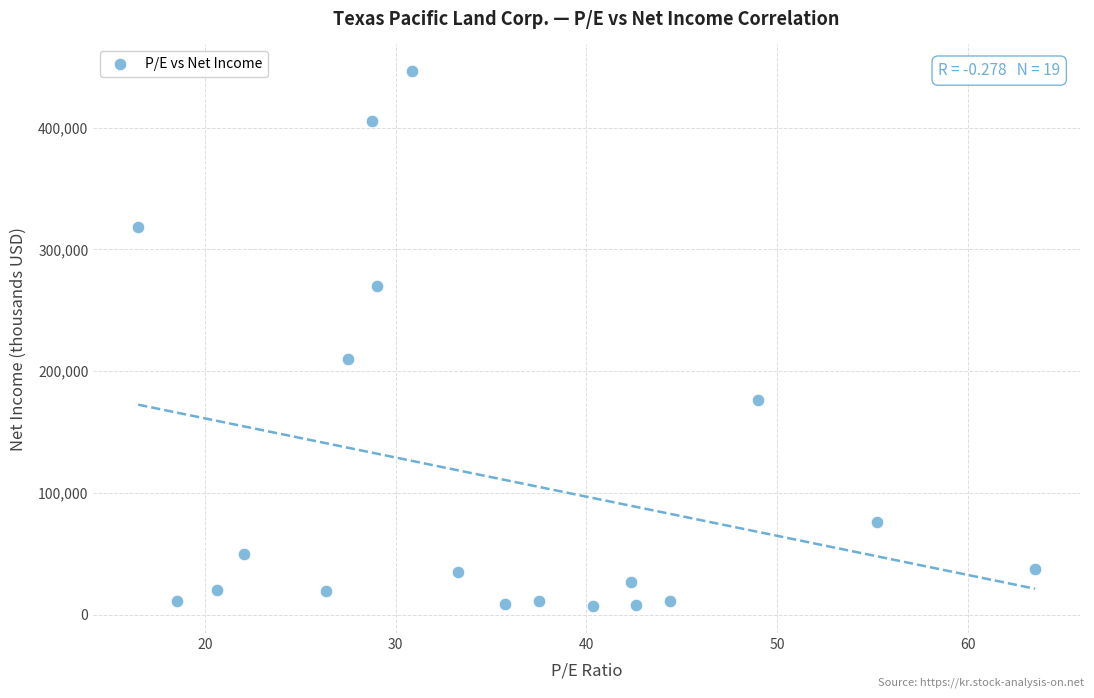

What Y value in the scatter plot is closest to 226638?

209736